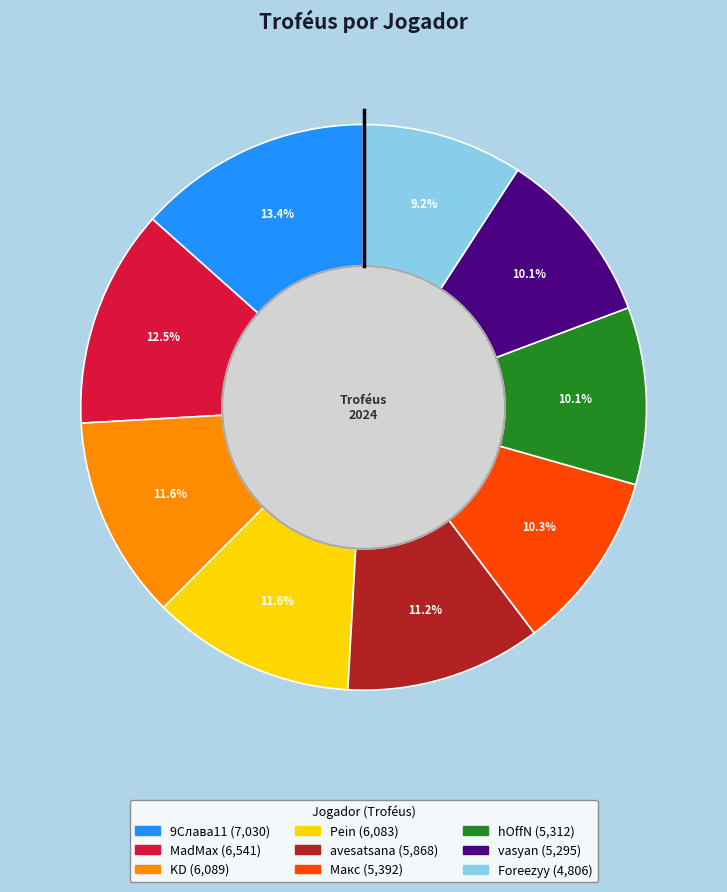

What is the largest slice in the pie chart?

9Слава11